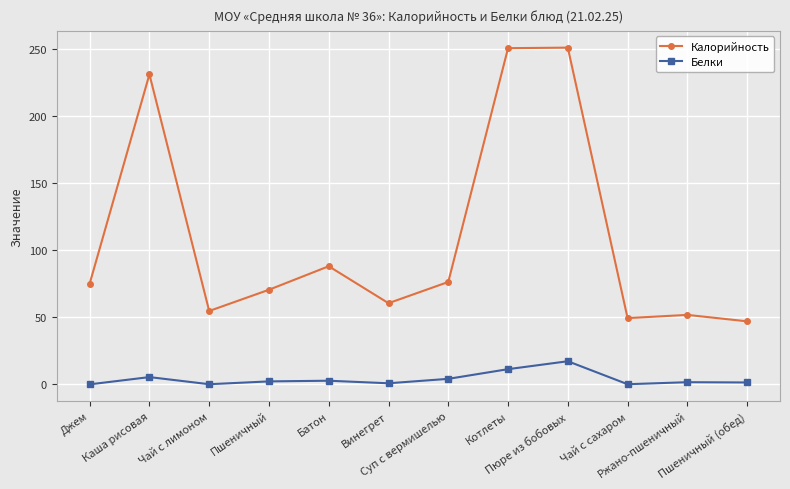

What is the spread (max minus min) of values at Котлеты?

238.9